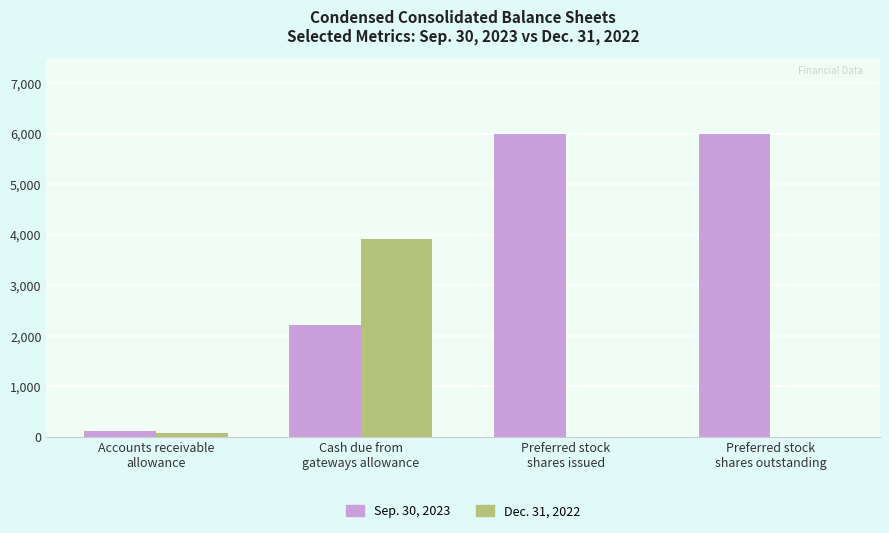

How many series are shown in this chart?

2